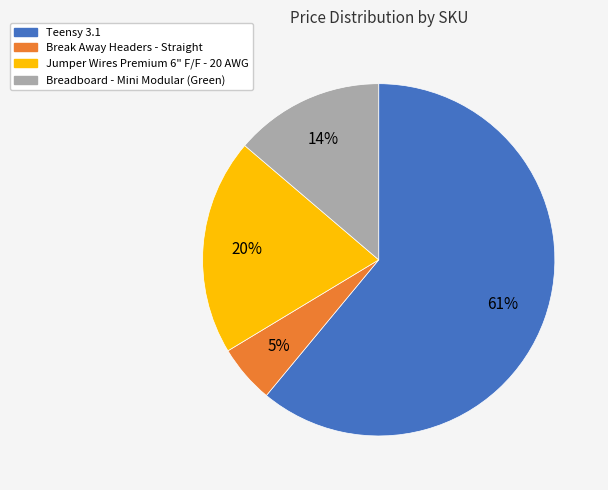

Rank the categories by value from lowest to highest.

Break Away Headers - Straight, Breadboard - Mini Modular (Green), Jumper Wires Premium 6" F/F - 20 AWG, Teensy 3.1